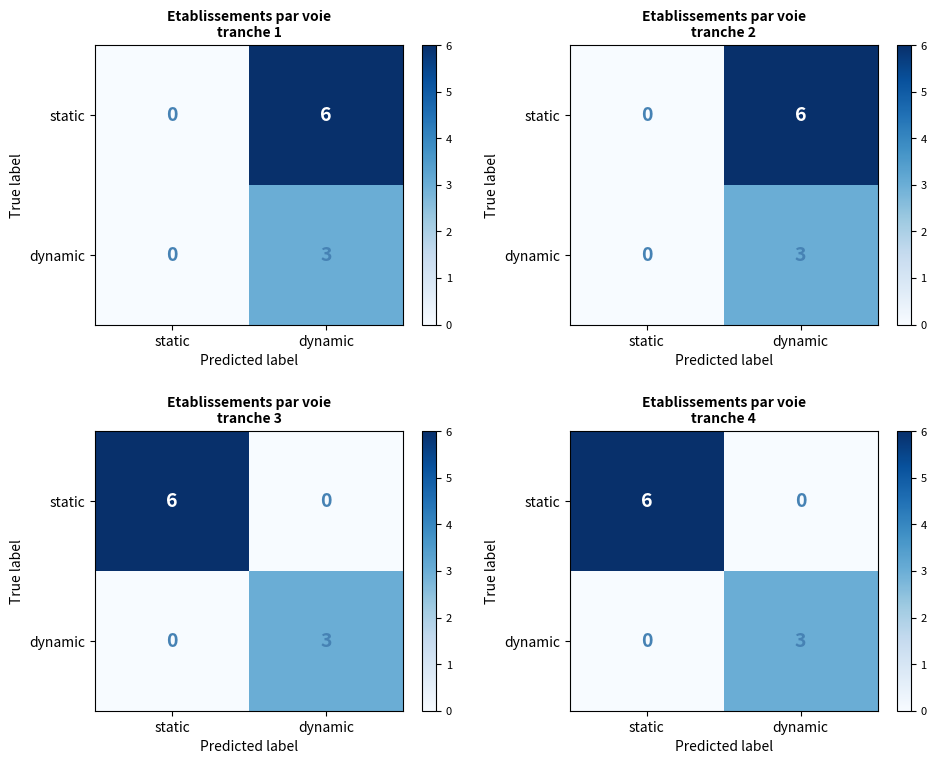

How many static values are between 0 and 6?

2